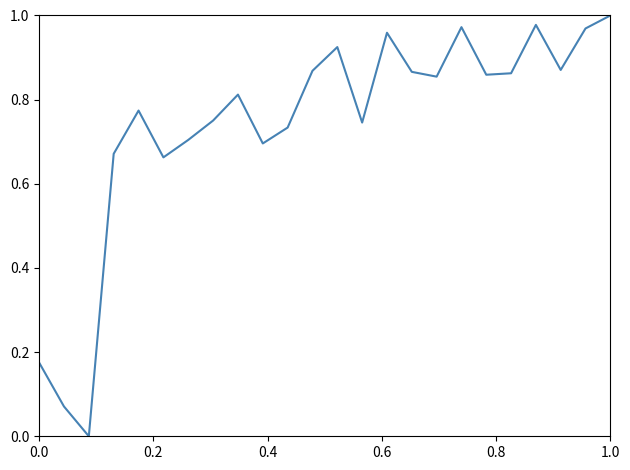

Count the number of categories in the chart.

24